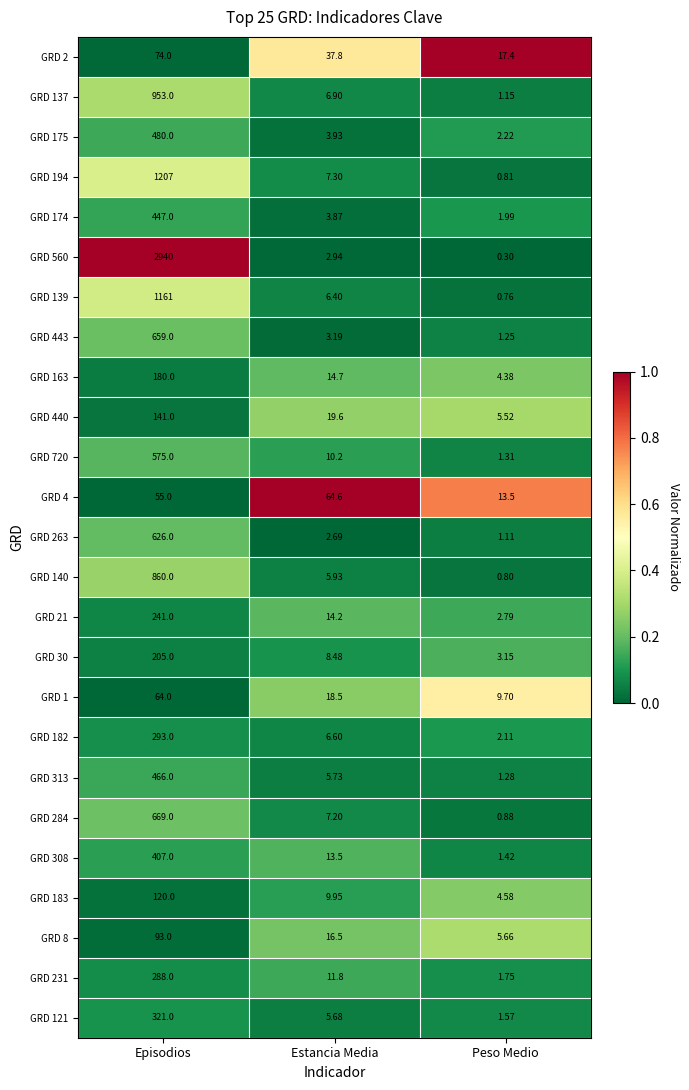

Which category has the highest value across all series?

Episodios